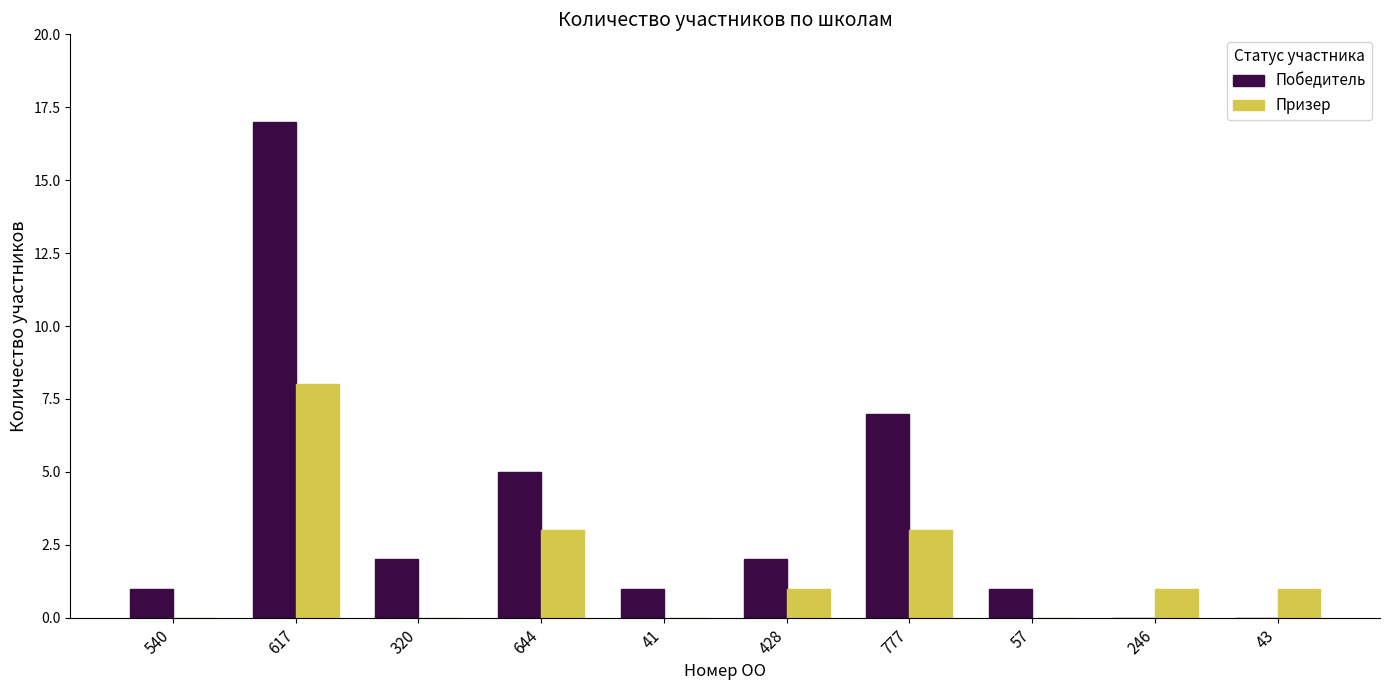

Which series changed the most between 540 and 644?

Победитель